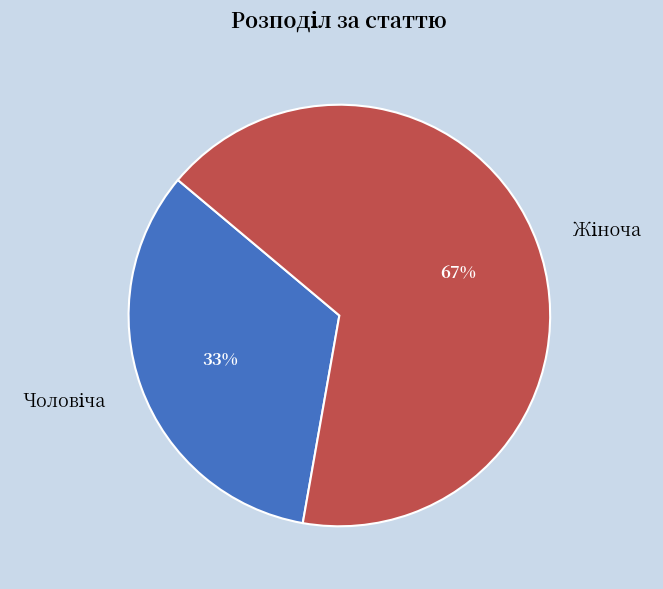

Does any single category account for the majority?

Yes